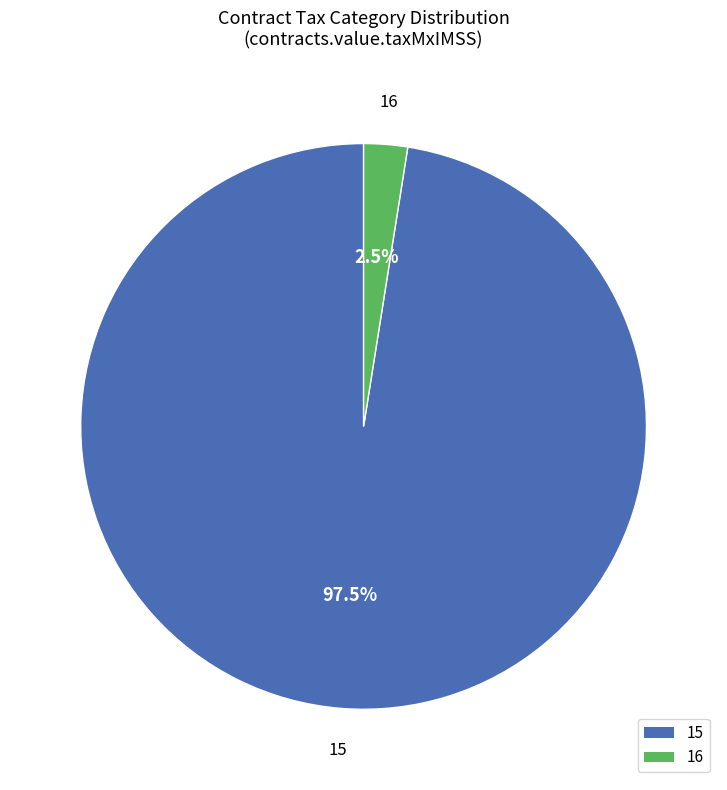

Is 16 the majority of the pie?

No